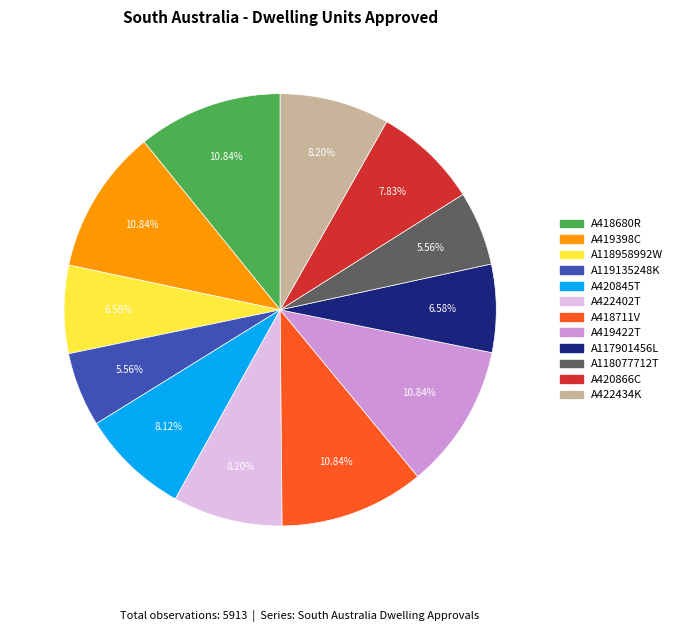

Which has a higher value, A418711V or A118077712T?

A418711V